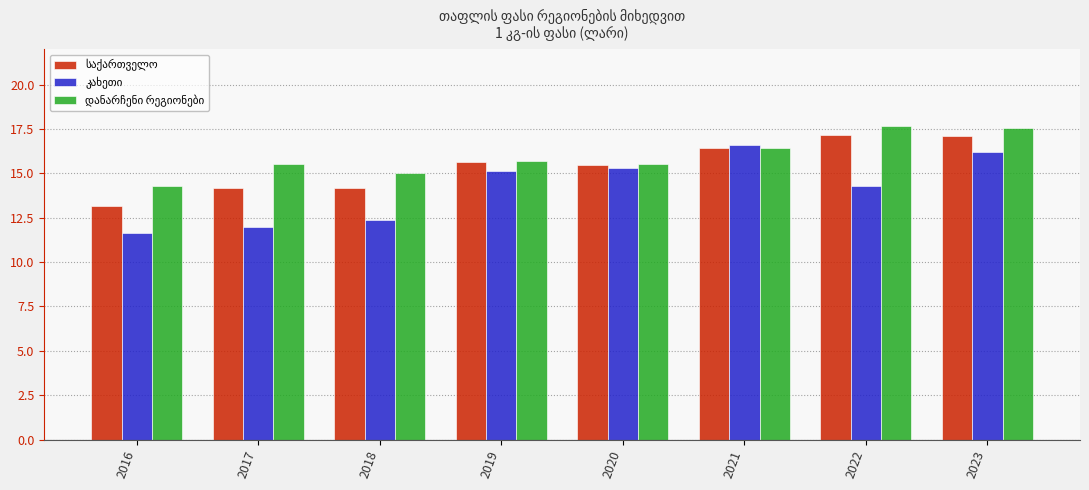

What is the difference between the highest and lowest values at 2023?

1.4